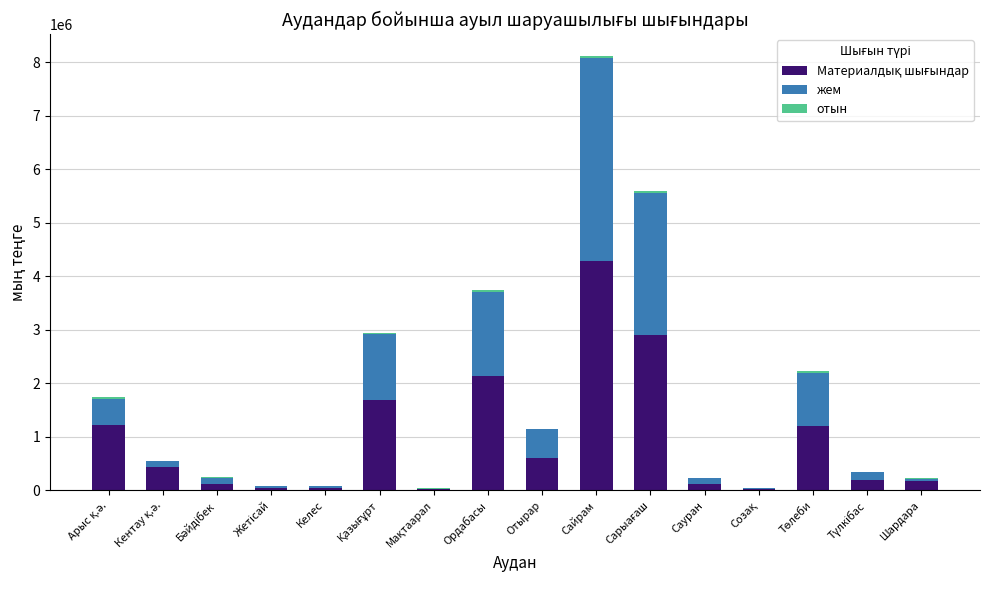

At which category is the sum across all series the highest?

Сайрам